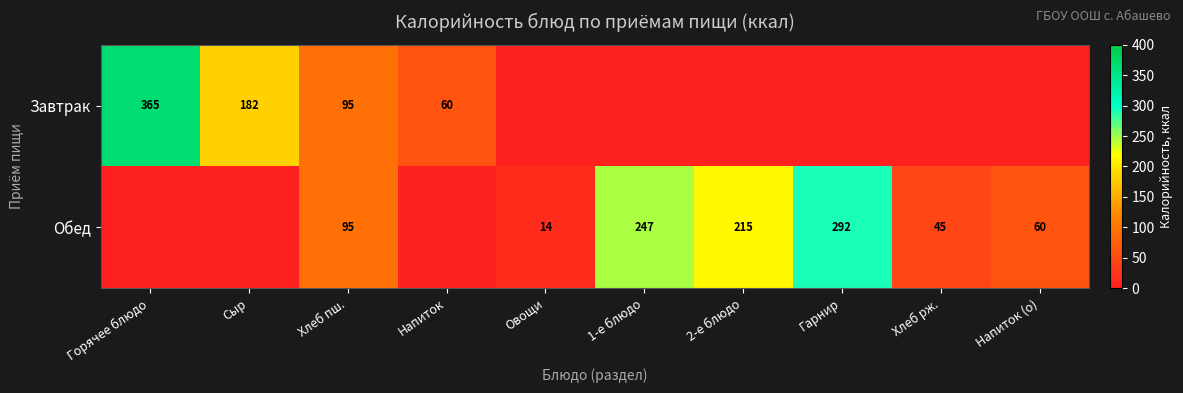

The value of Завтрак at Сыр is 103. True or false?

False